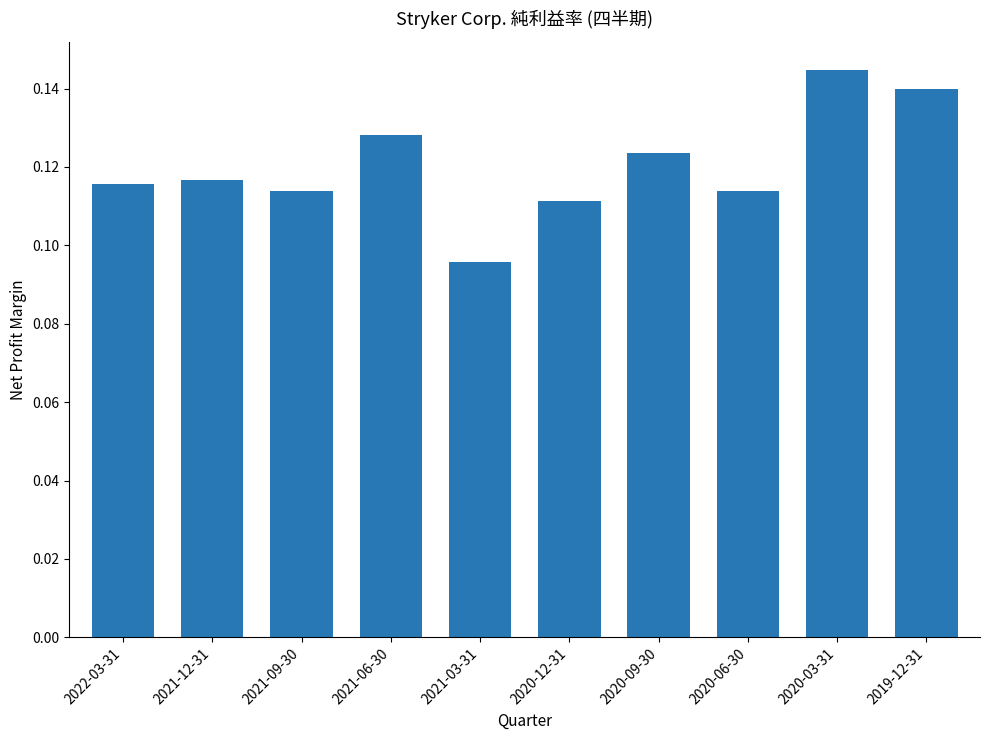

Count the number of categories in the chart.

10